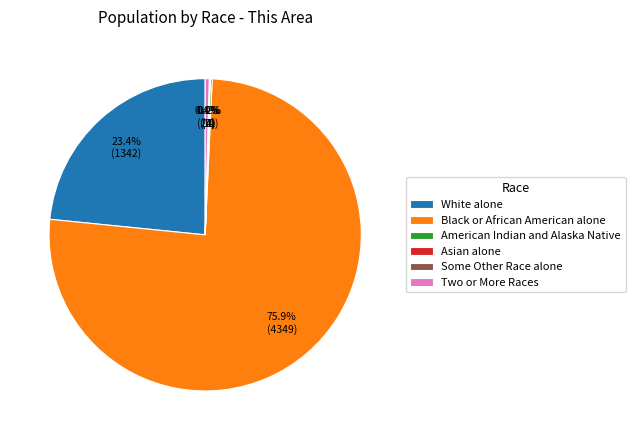

Which has a higher value, White alone or Black or African American alone?

Black or African American alone